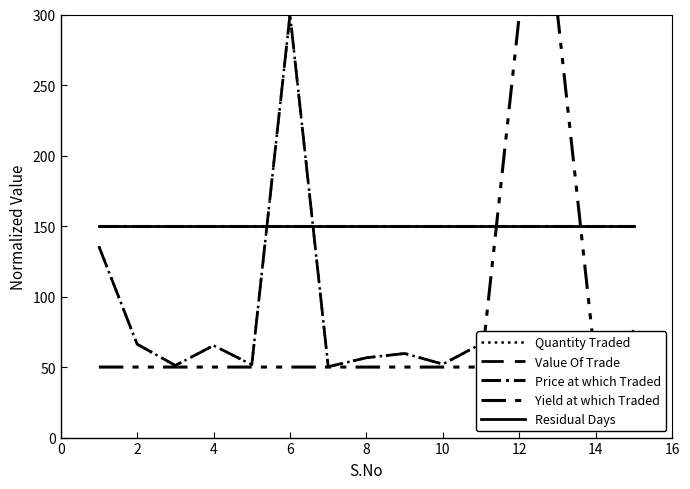

True or false: Price at which Traded and Residual Days cross at least once.

False